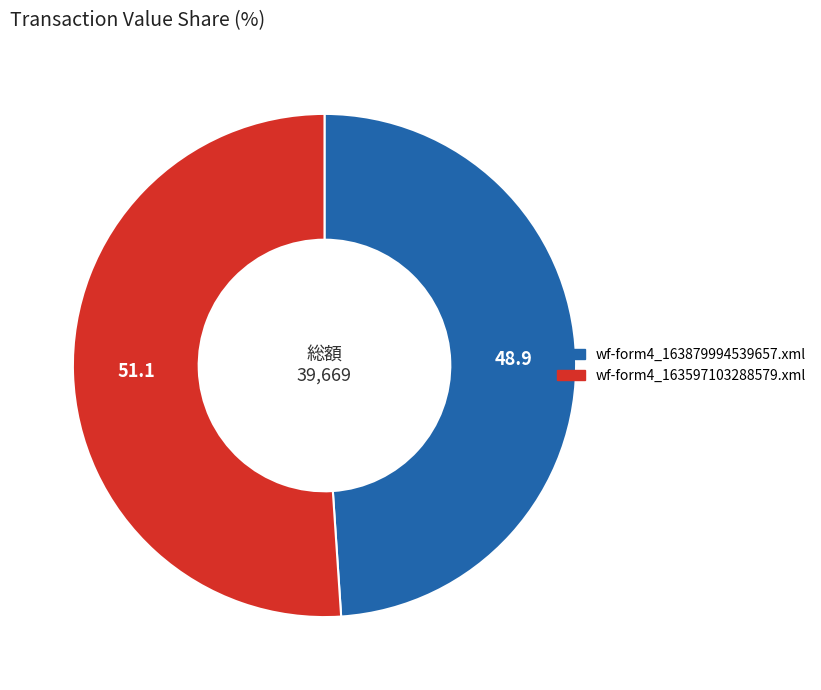

Which category accounts for the majority?

wf-form4_163597103288579.xml